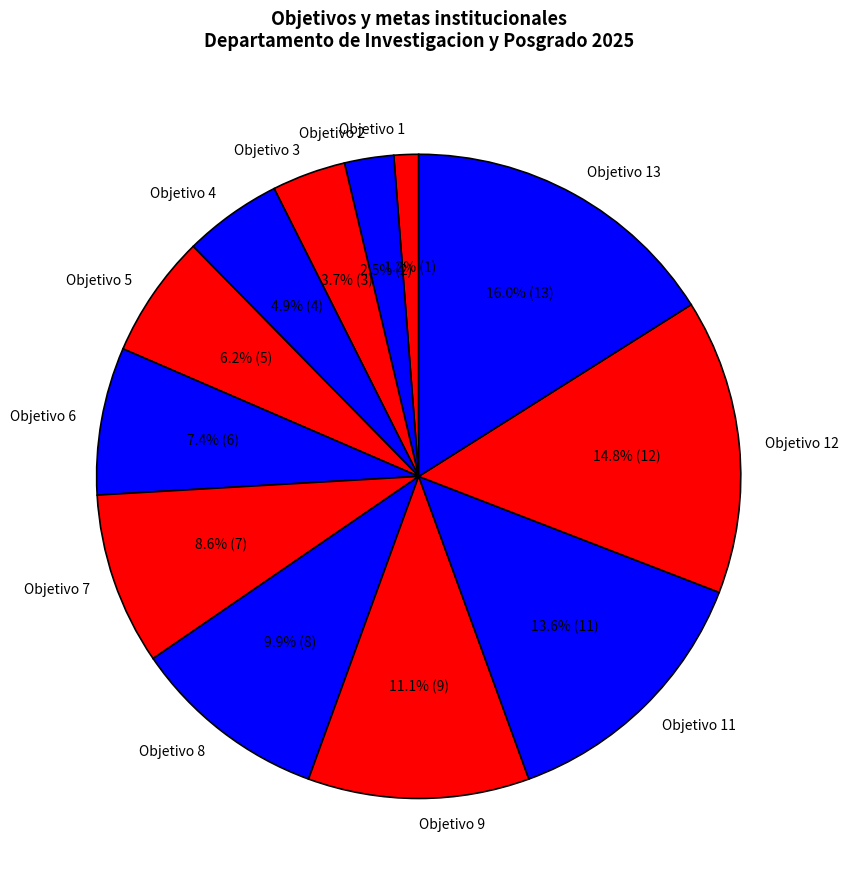

Between Objetivo 8 and Objetivo 4, which is larger?

Objetivo 8